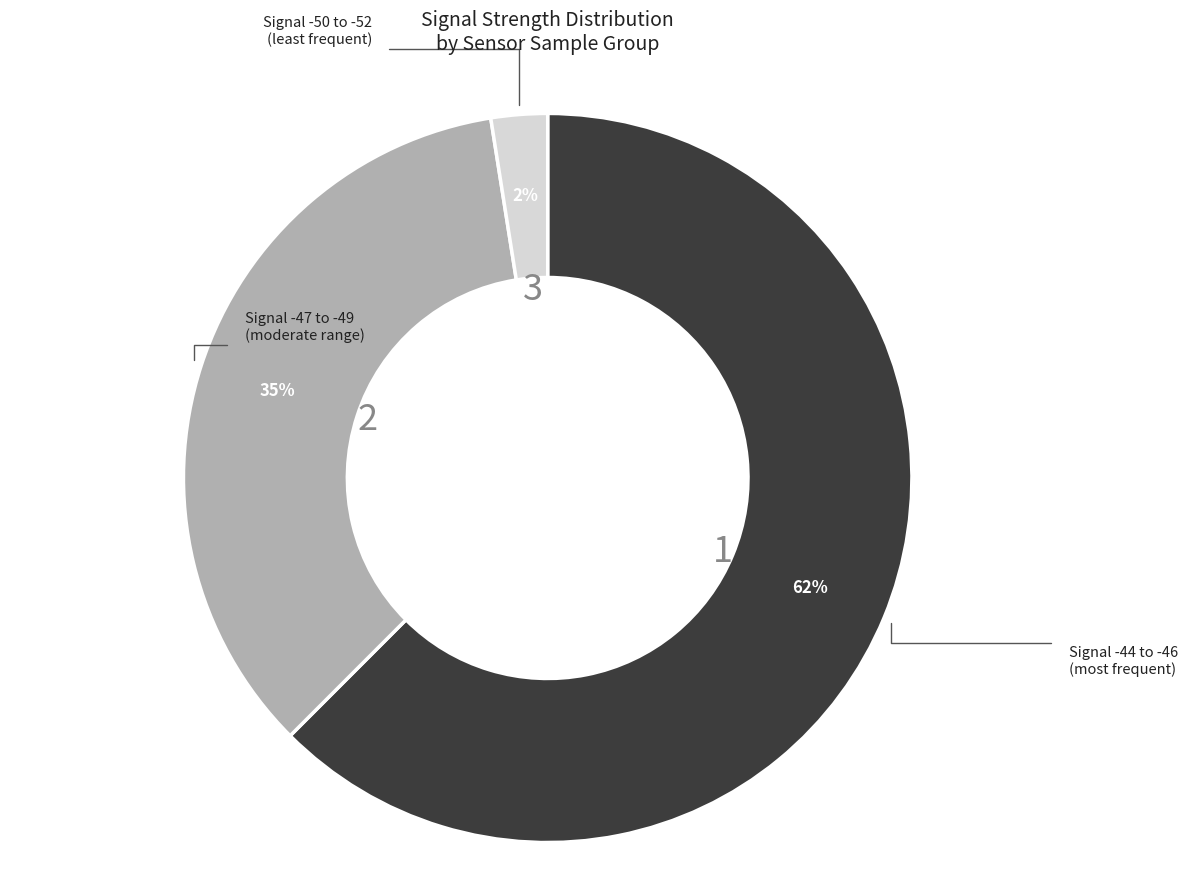

Is there any slice that represents more than half of the pie?

Yes